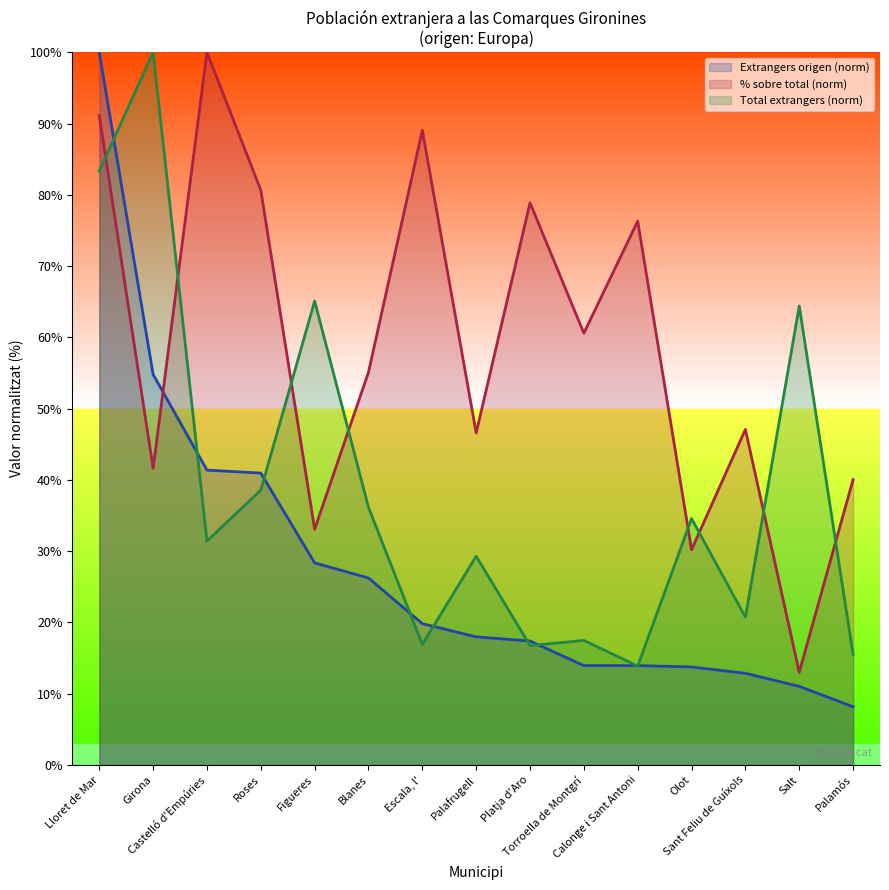

Which series ends up on top after the final intersection of Población extranjera total and Población extranjera del origen seleccionado (%)?

Población extranjera total